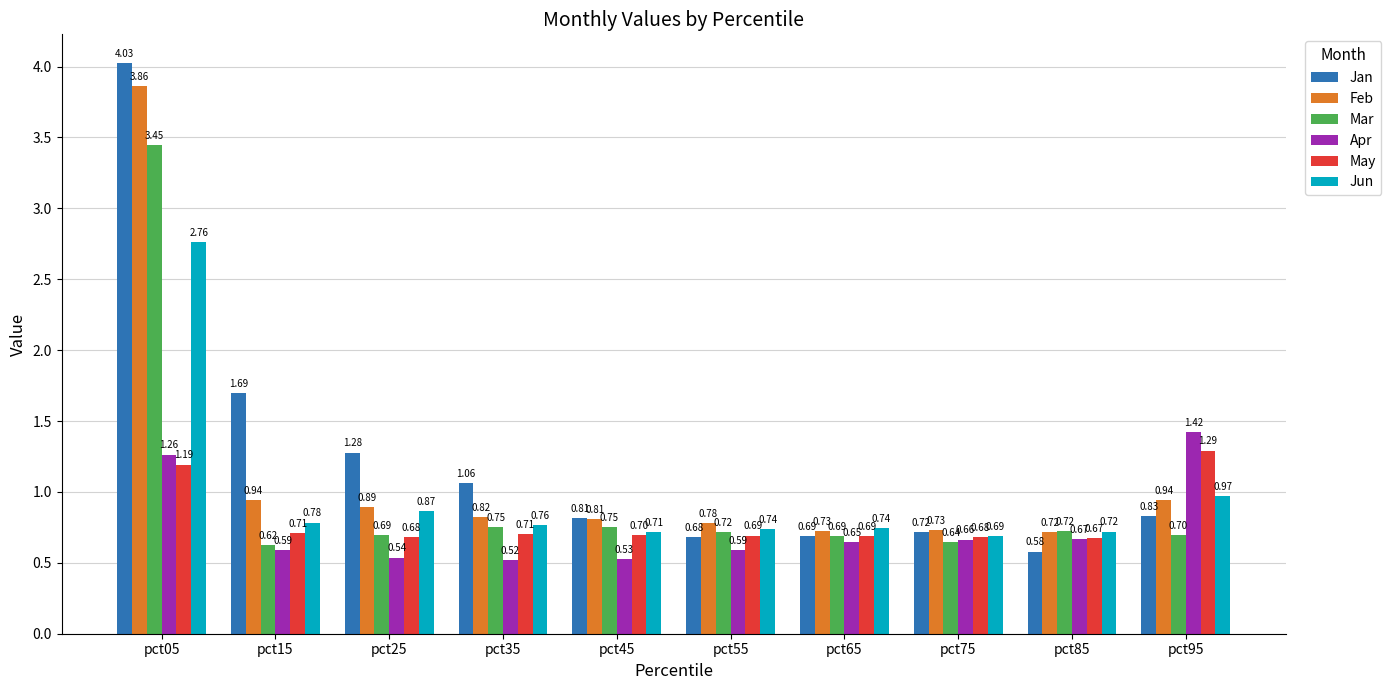

Rank the series by their maximum value, from lowest to highest.

May, Apr, Jun, Mar, Feb, Jan